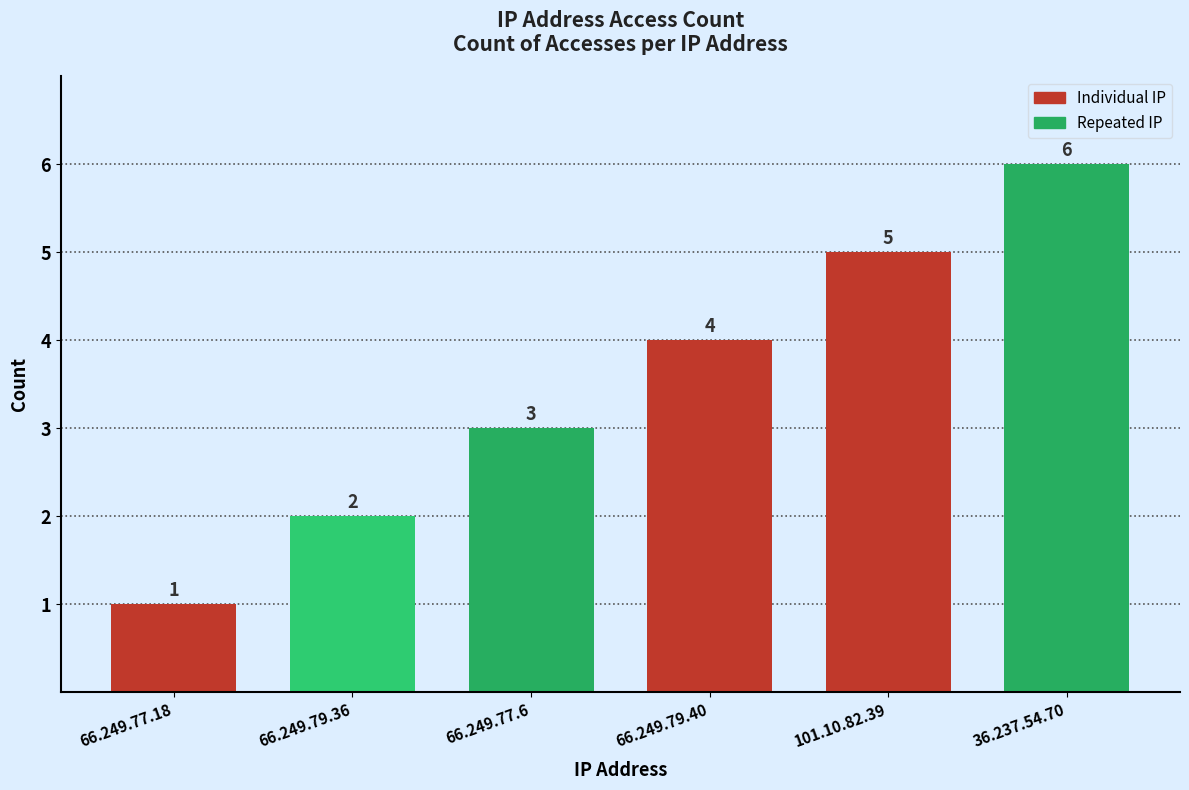

What is the sum of all values?

21